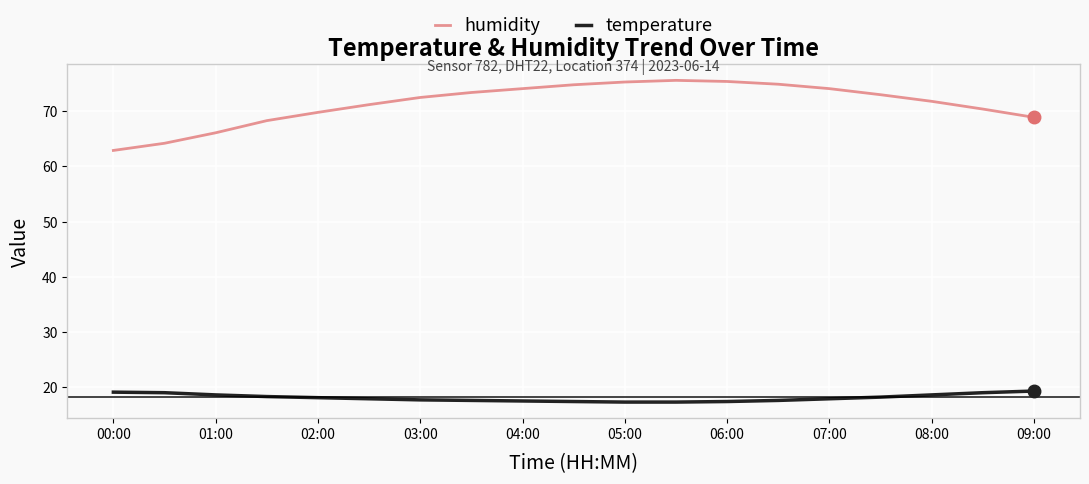

How many lines are shown in the chart?

2